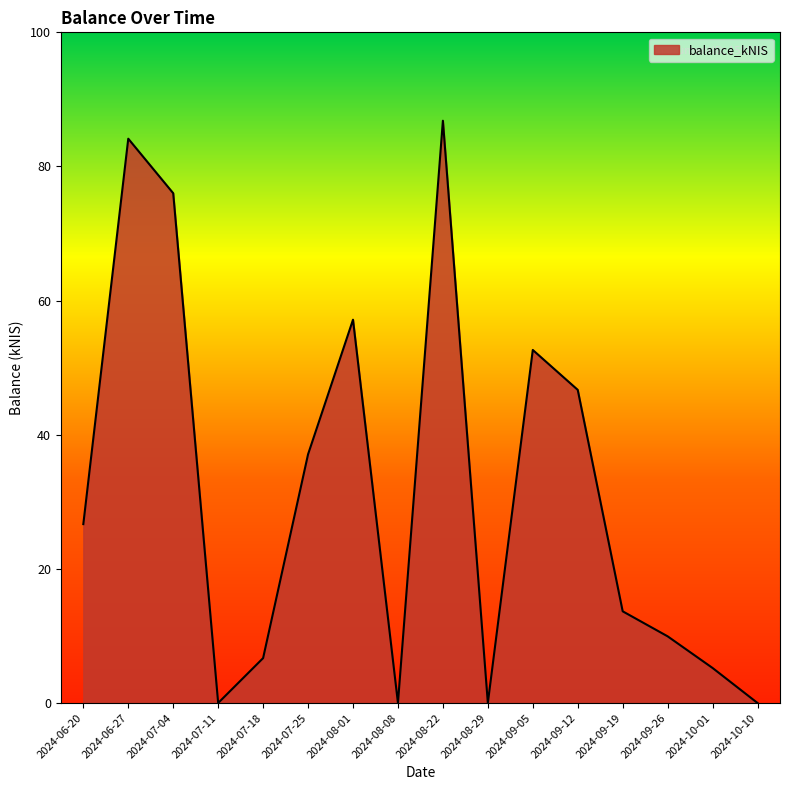

What position from the right is 2024-08-22?

8